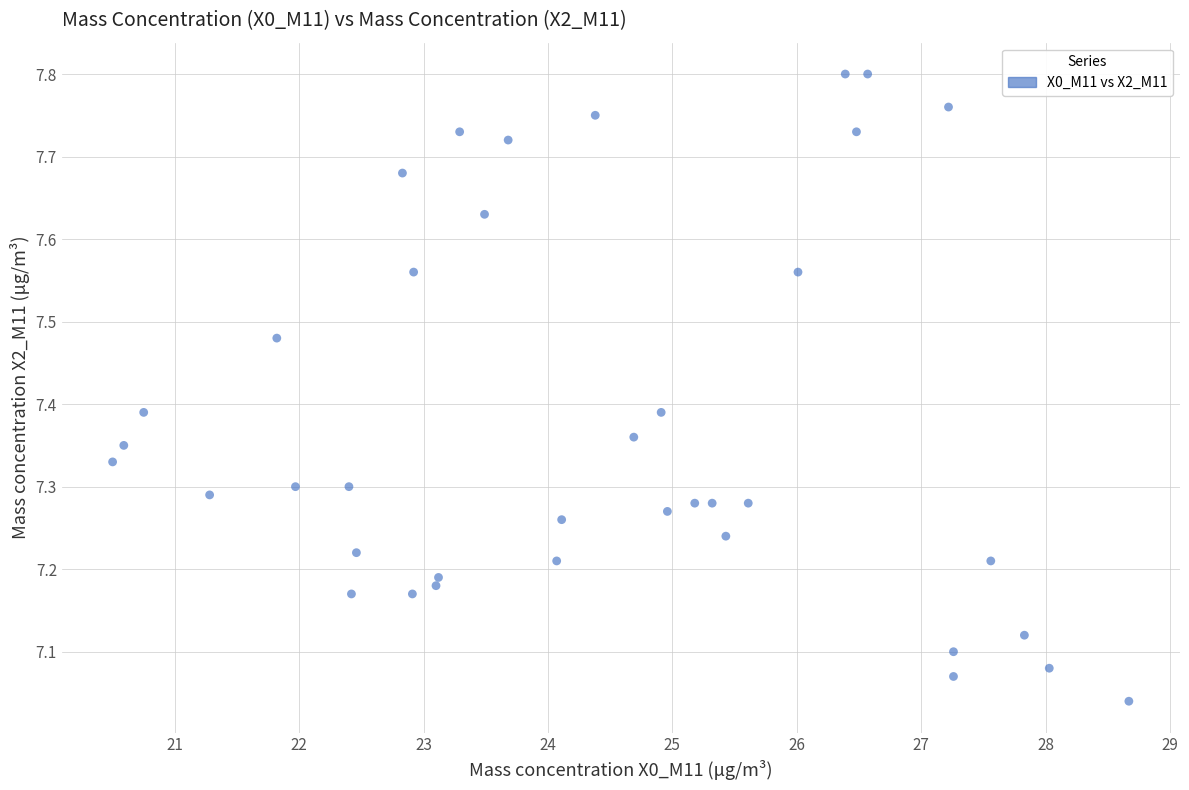

What is the range of Y values (max minus min)?

0.8